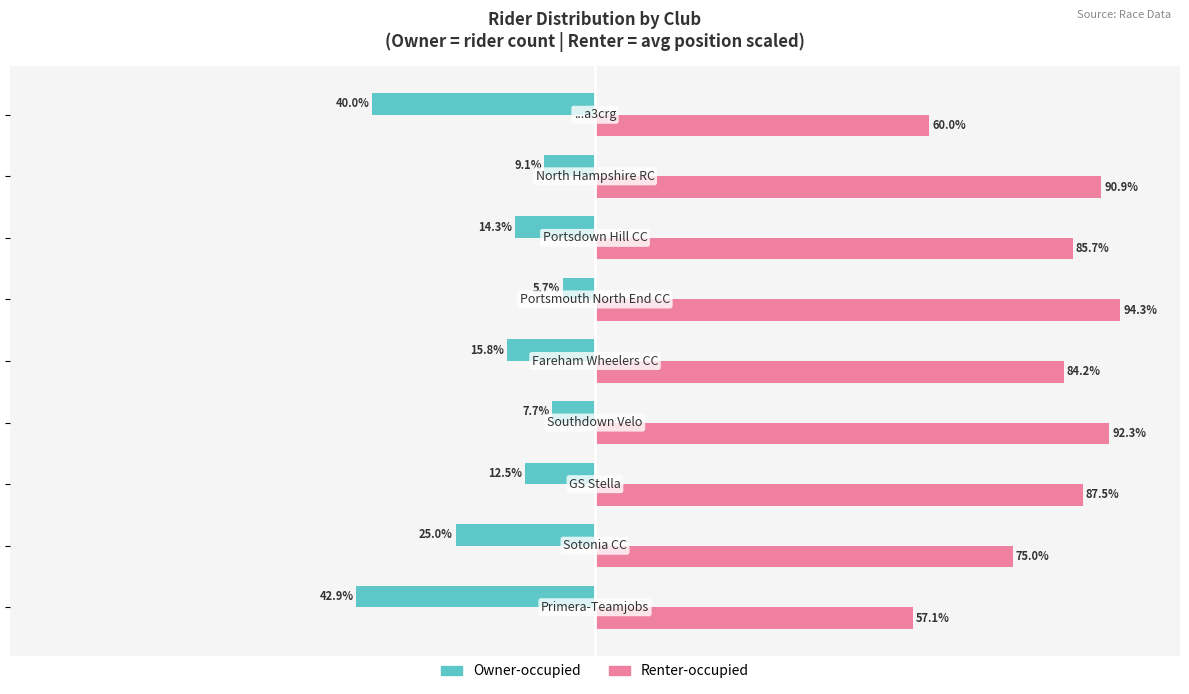

Rank the series by their average value, from highest to lowest.

Renter-occupied, Owner-occupied